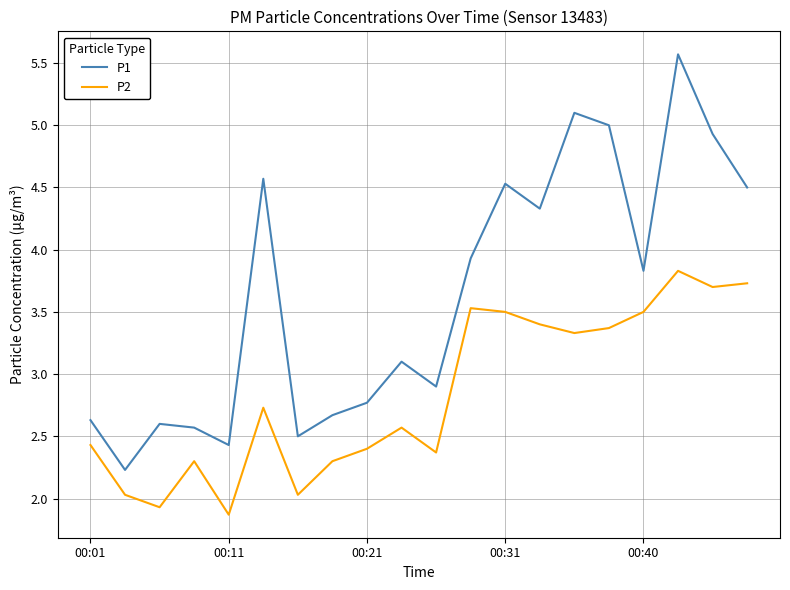

Which series has the widest spread of values?

P1